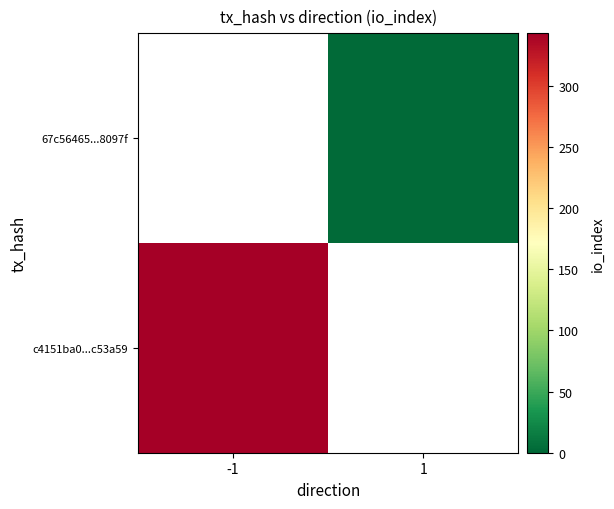

The value of 67c56465...8097f at 1 is 0.6. True or false?

False